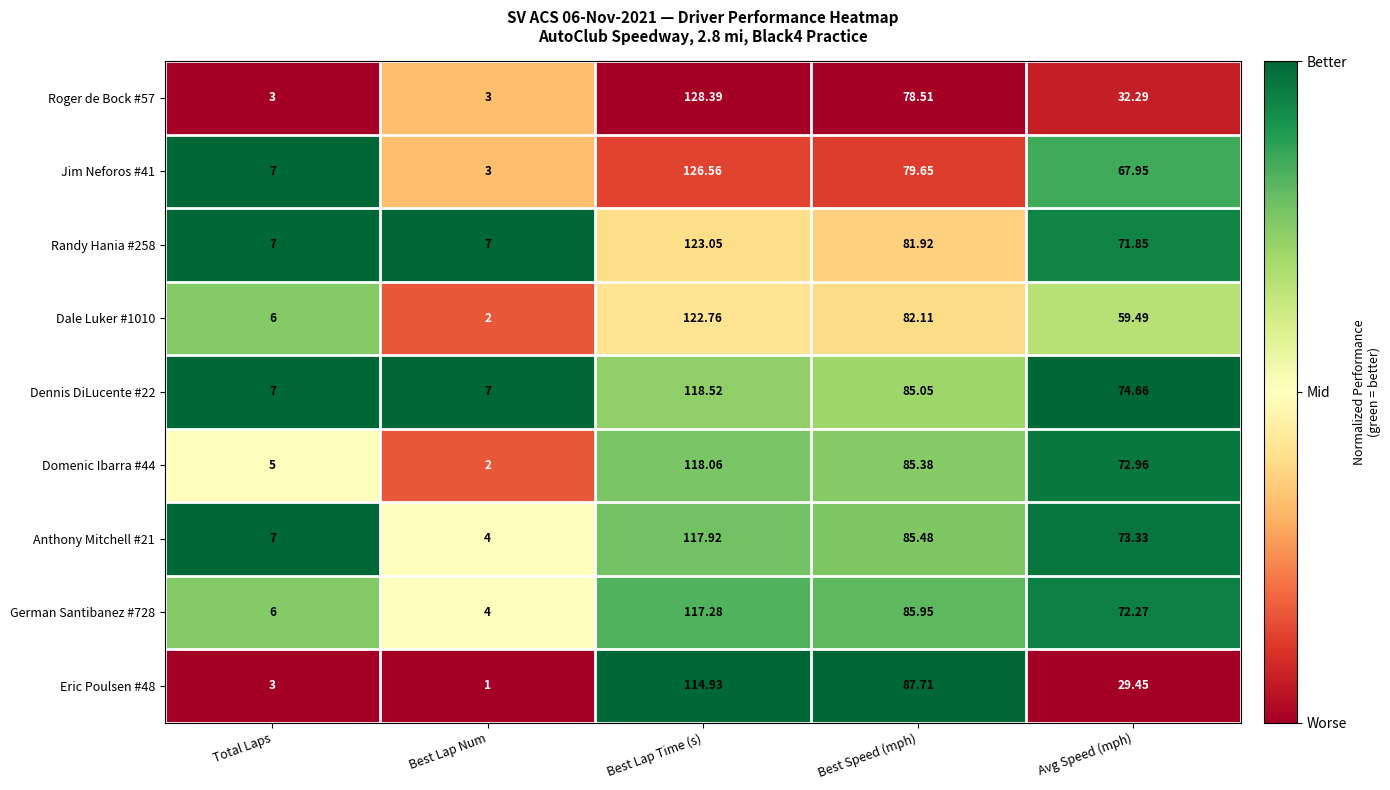

Which label corresponds to the smallest value in the chart?

Best Lap Num